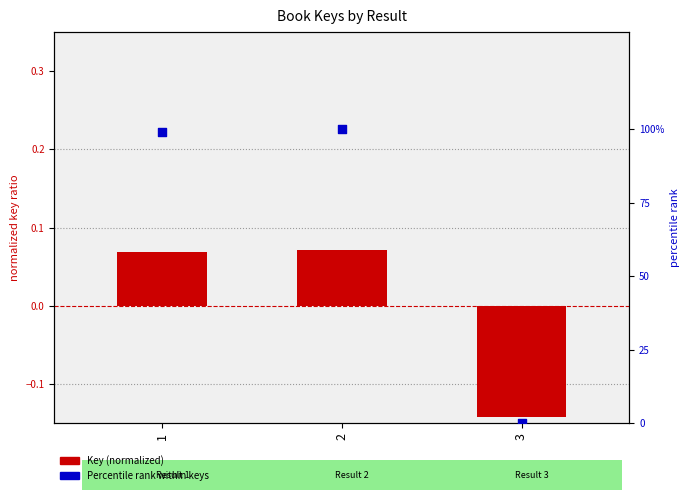

Which series reaches the maximum Y coordinate?

Percentile rank within keys